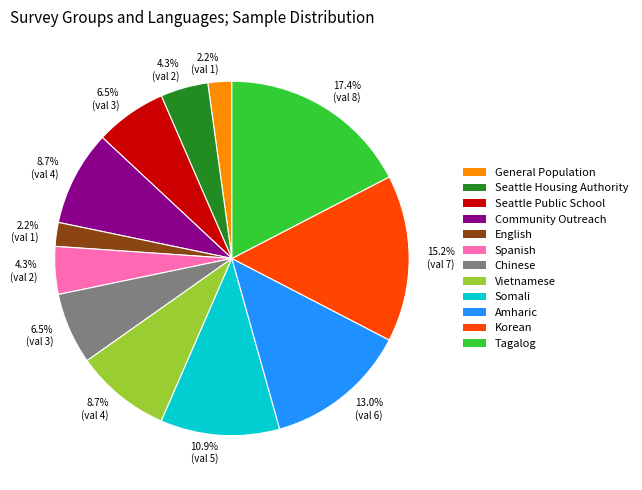

What is the largest slice in the pie chart?

Tagalog